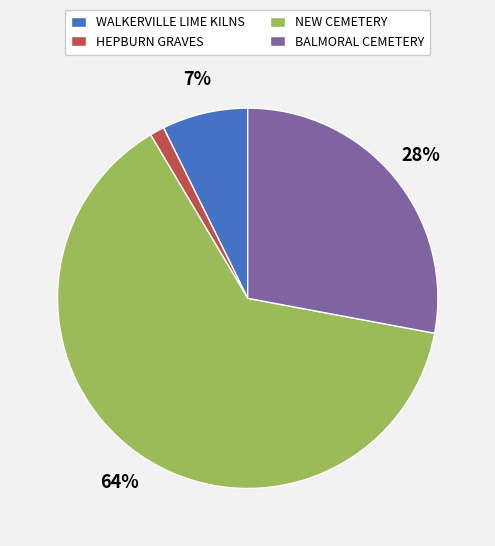

The NEW CEMETERY slice represents 64% of the pie. True or false?

True